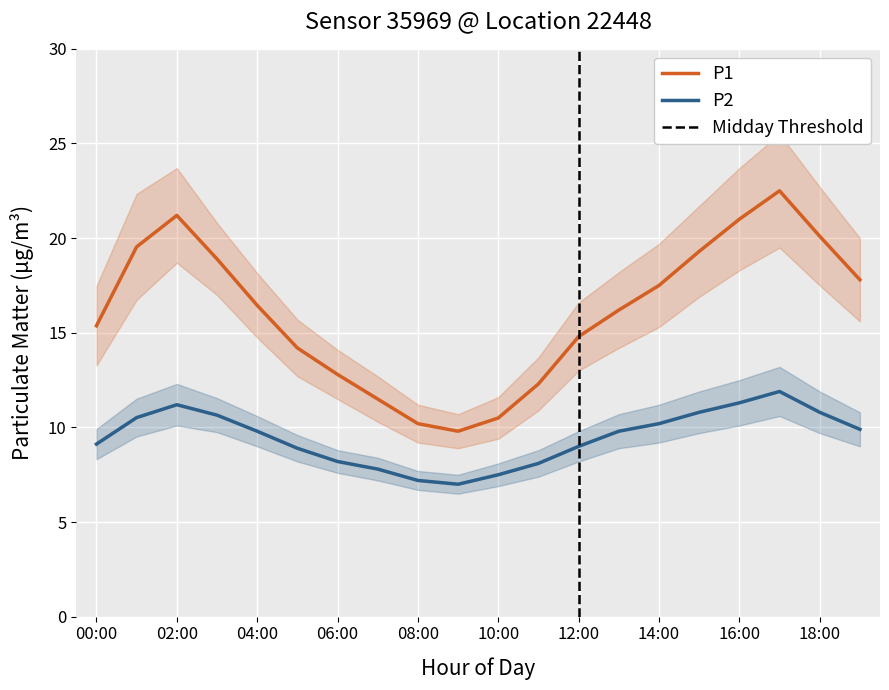

At which label is P2 closest to 9?

12:00